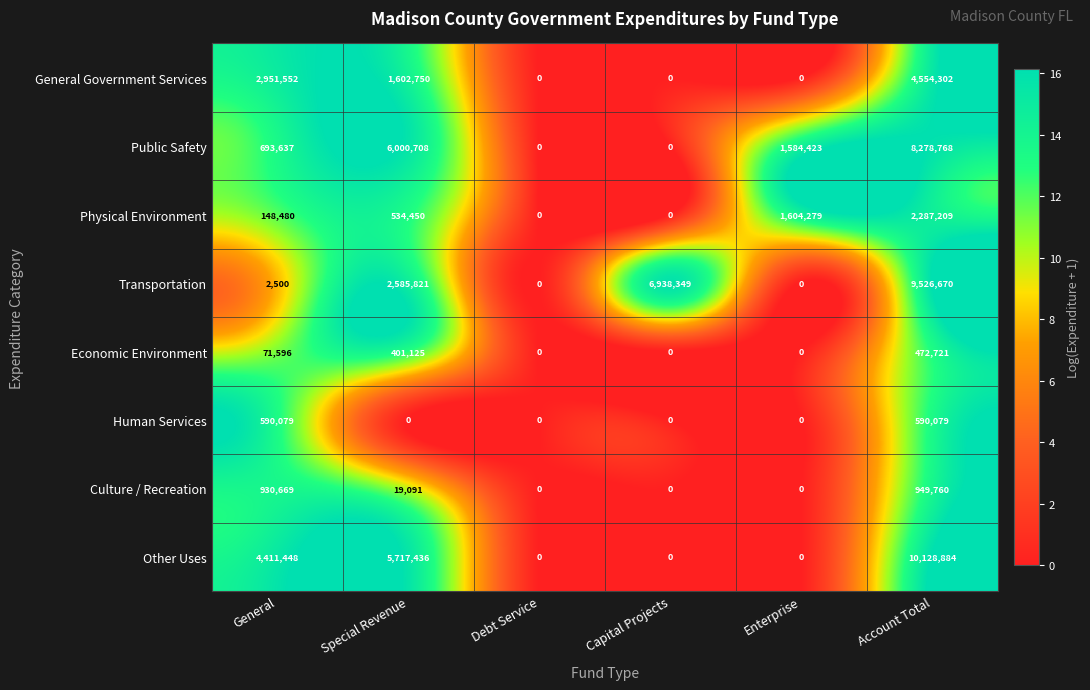

At General, list the series in order from smallest to largest.

Transportation, Economic Environment, Physical Environment, Human Services, Public Safety, Culture / Recreation, General Government Services, Other Uses